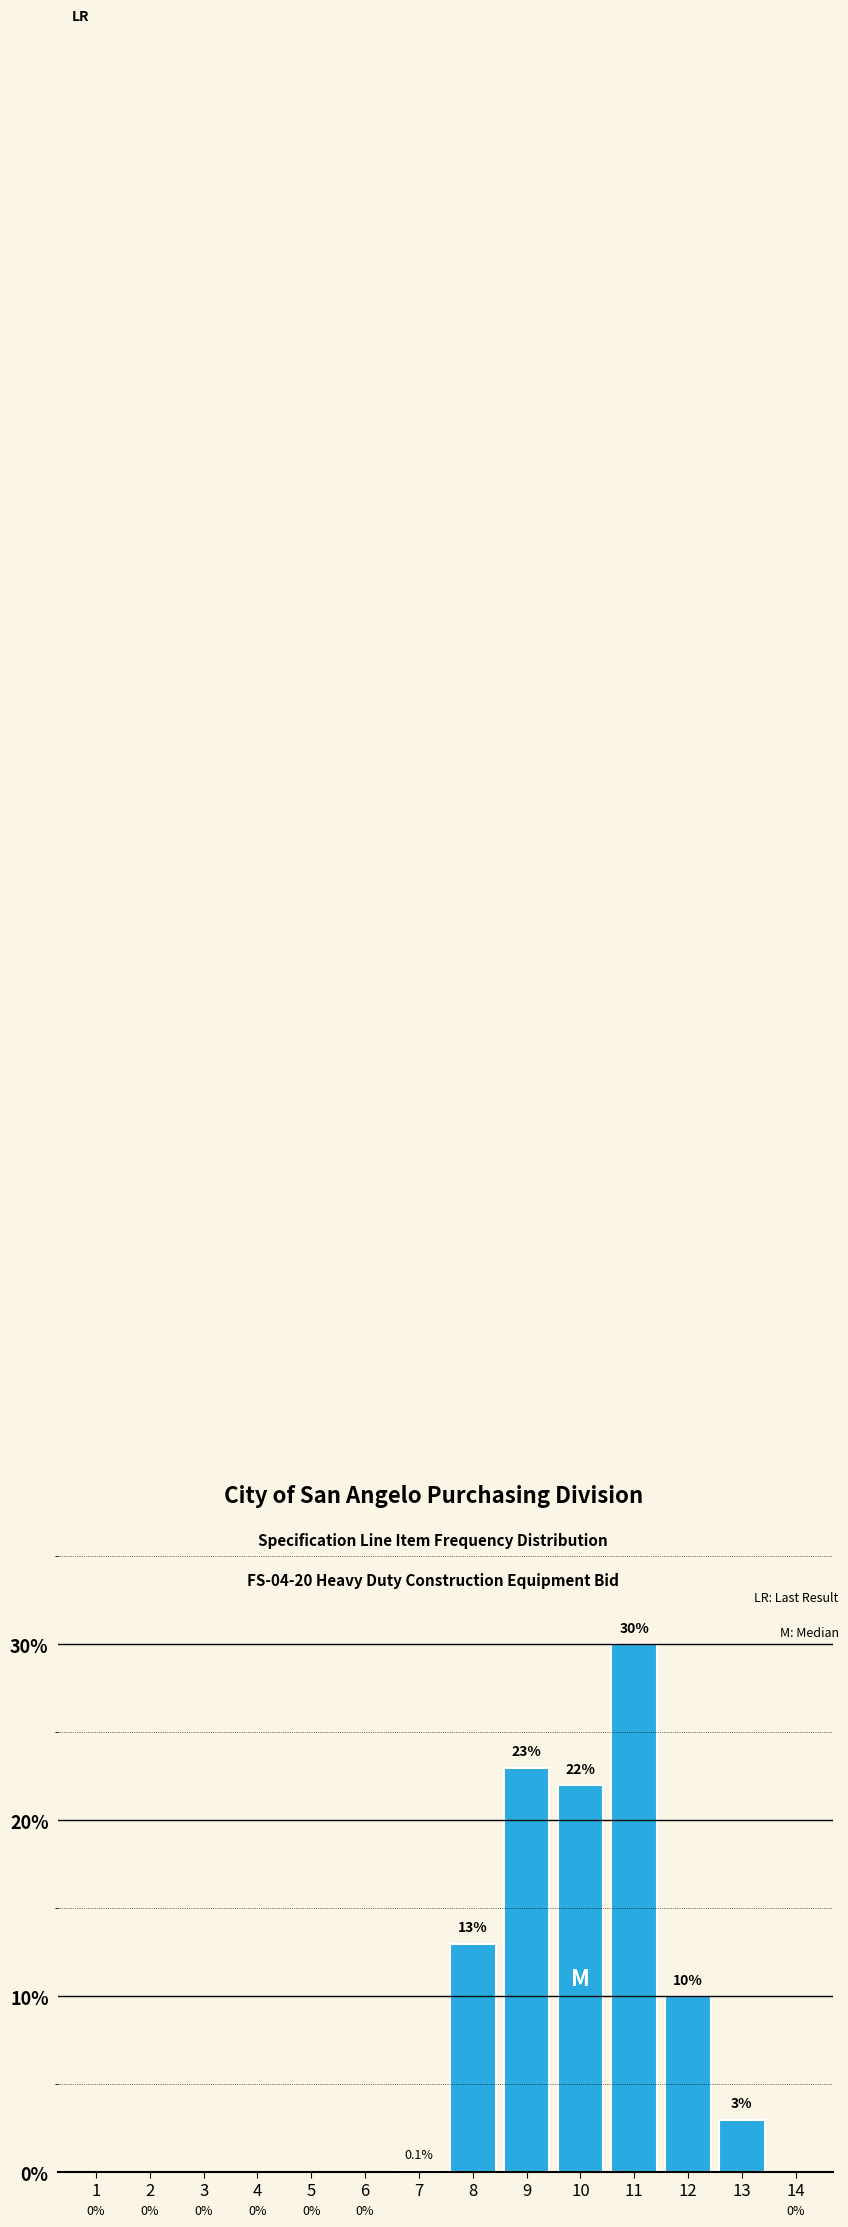

Reading right to left, what are all the values shown in this chart?

14=0.0	13=3.0	12=10.0	11=30.0	10=22.0	9=23.0	8=13.0	7=0.1	6=0.0	5=0.0	4=0.0	3=0.0	2=0.0	1=0.0